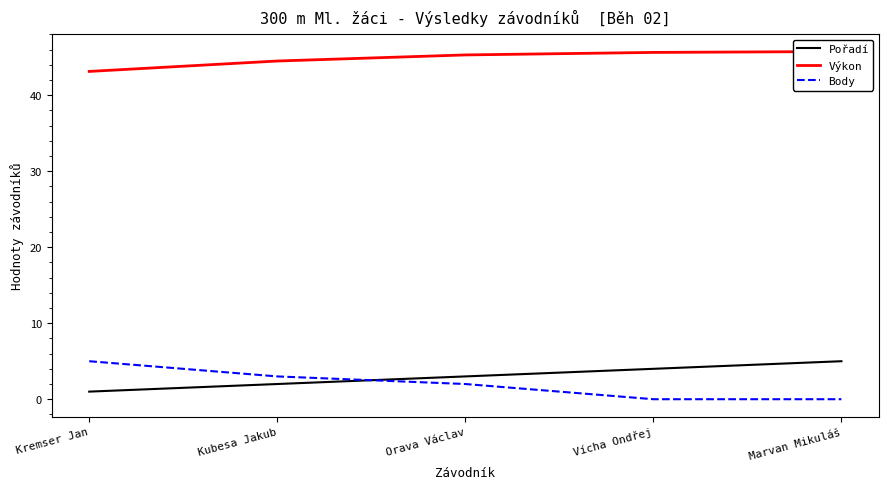

Does the chart have visible grid lines?

No